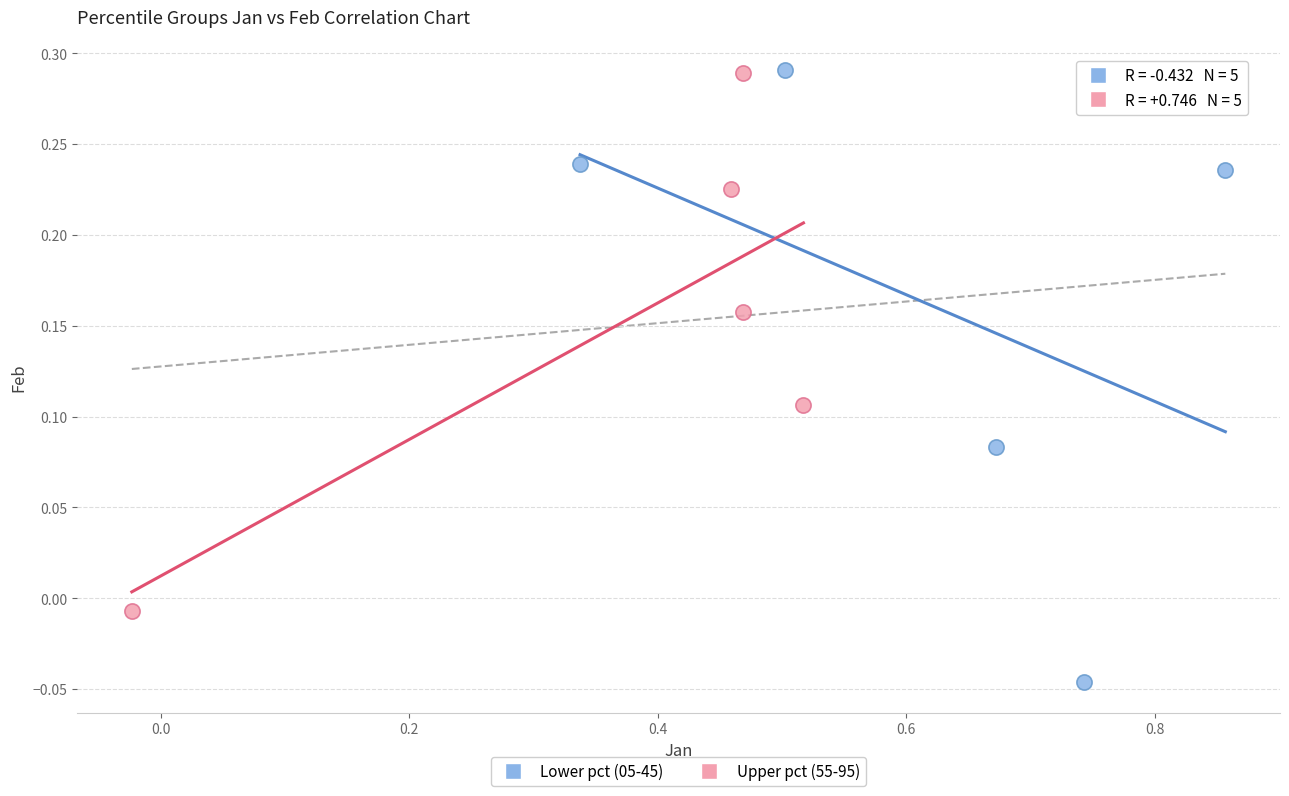

Which series has the widest spread of Y values?

Lower pct (05-45)